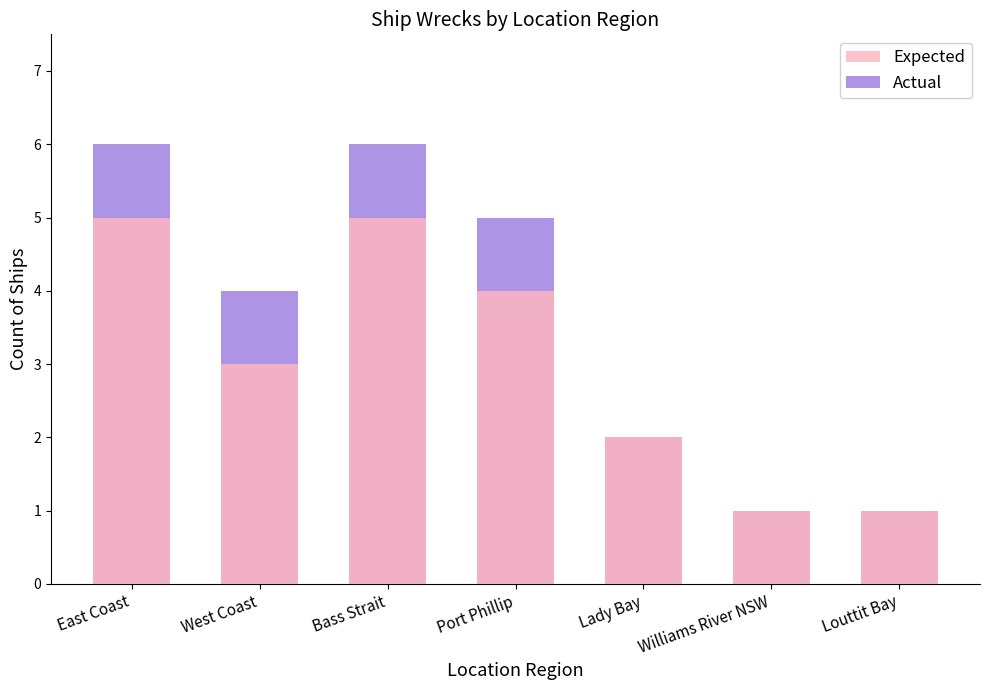

At which category is the sum across all series the highest?

East Coast